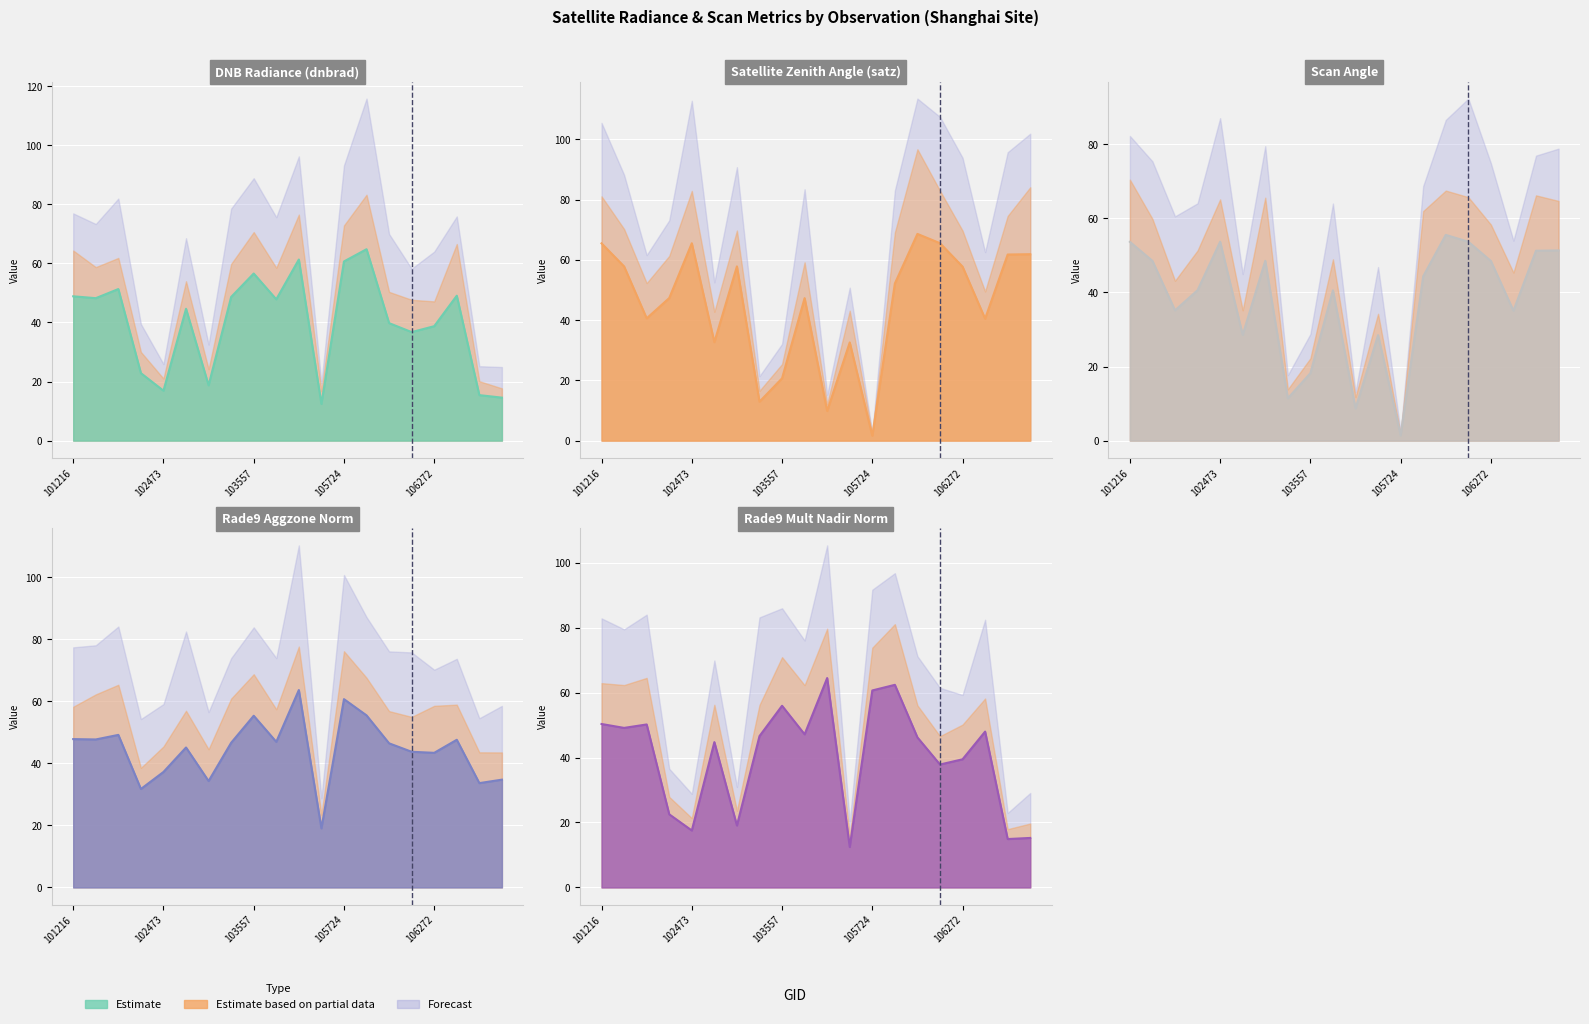

Read the dnbrad value at 101348.

51.3